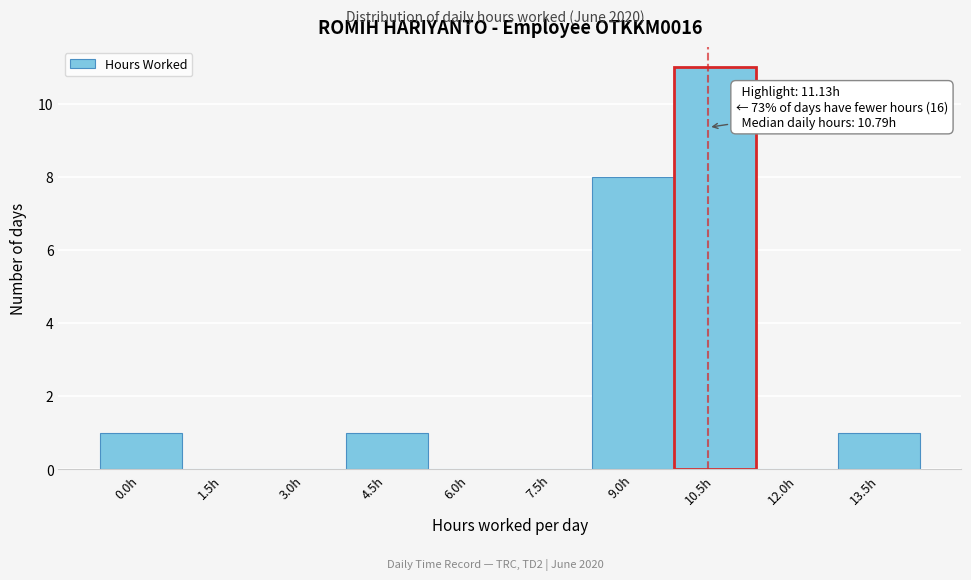

Reading right to left, extract all data points from this chart.

13.5h=1	12.0h=0	10.5h=11	9.0h=8	7.5h=0	6.0h=0	4.5h=1	3.0h=0	1.5h=0	0.0h=1